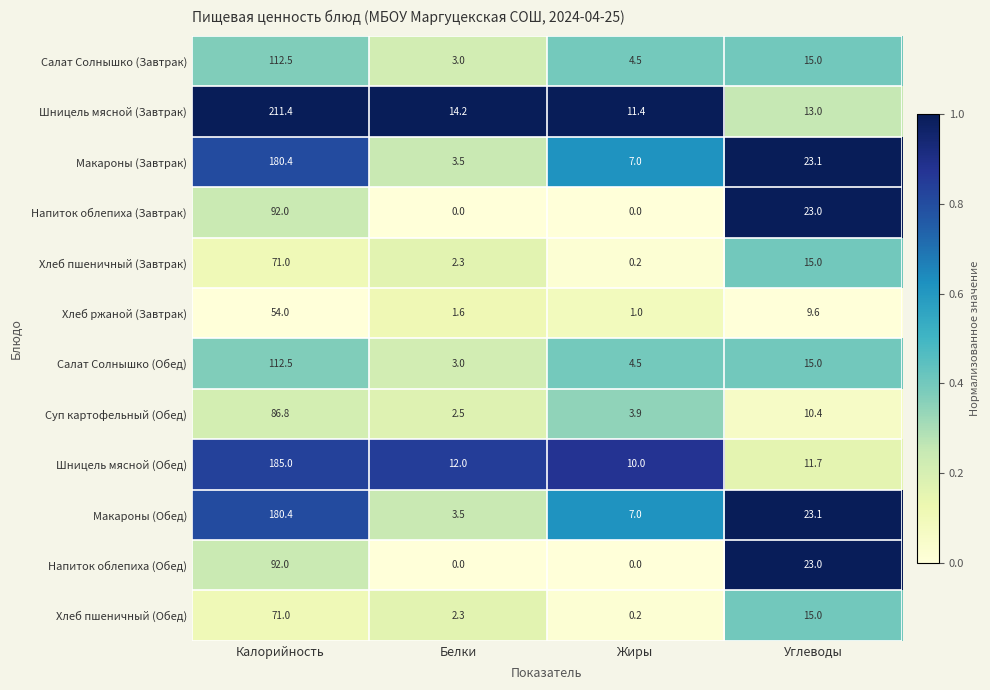

What is the maximum value shown in the chart?

211.4